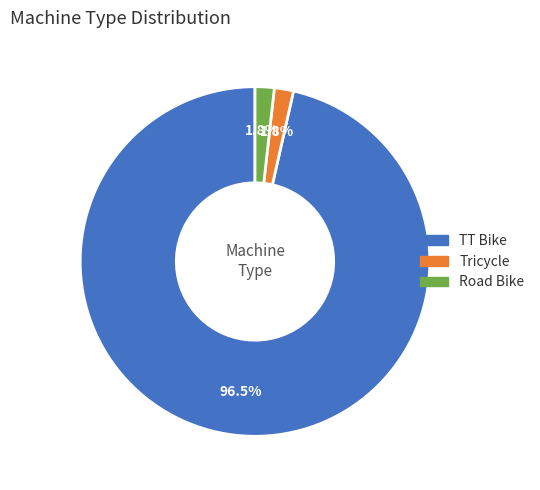

Is the sum of Road Bike and Tricycle greater than half?

No